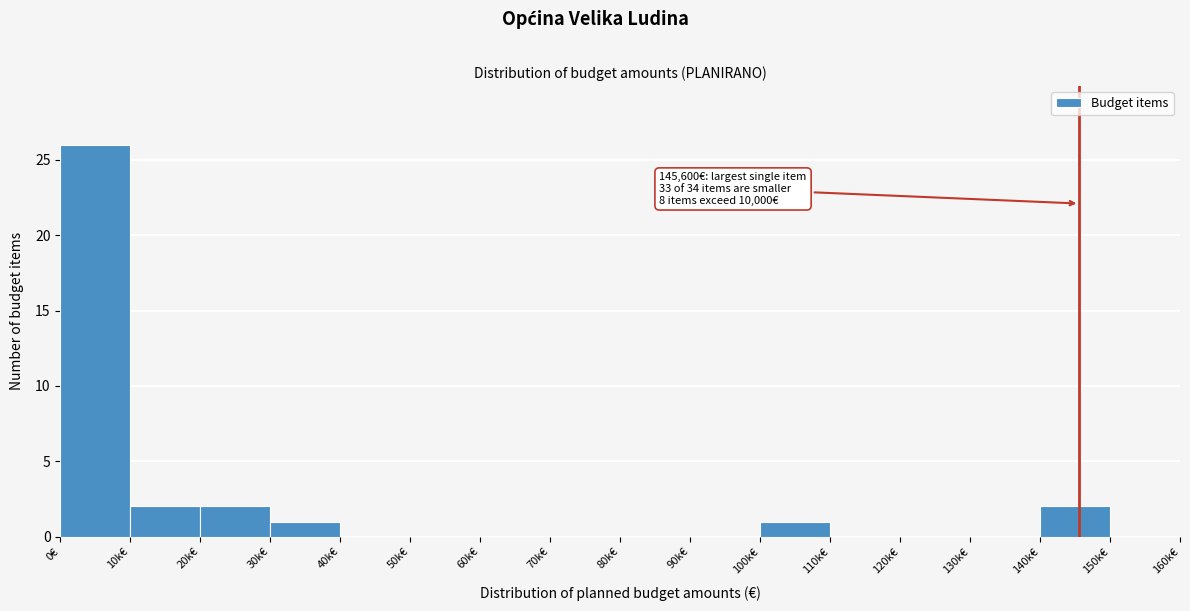

Reading right to left, list all the values displayed in this chart.

150k€=0	140k€=2	130k€=0	120k€=0	110k€=0	100k€=1	90k€=0	80k€=0	70k€=0	60k€=0	50k€=0	40k€=0	30k€=1	20k€=2	10k€=2	0€=26